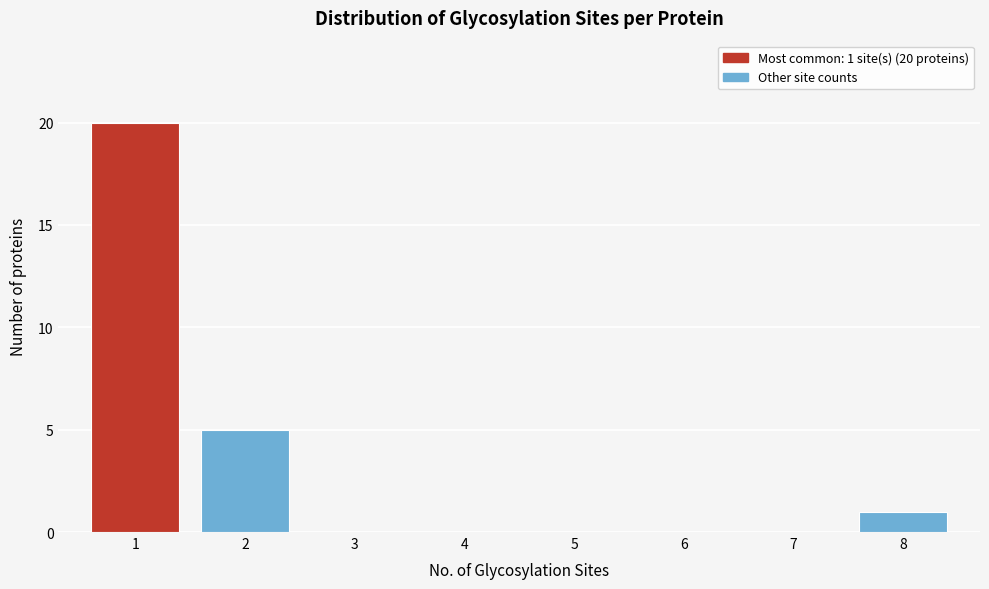

Over which range of the x-axis is the bar tallest?

0.5 to 1.5